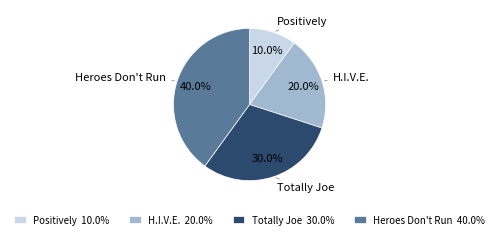

The Totally Joe slice represents 30% of the pie. True or false?

True